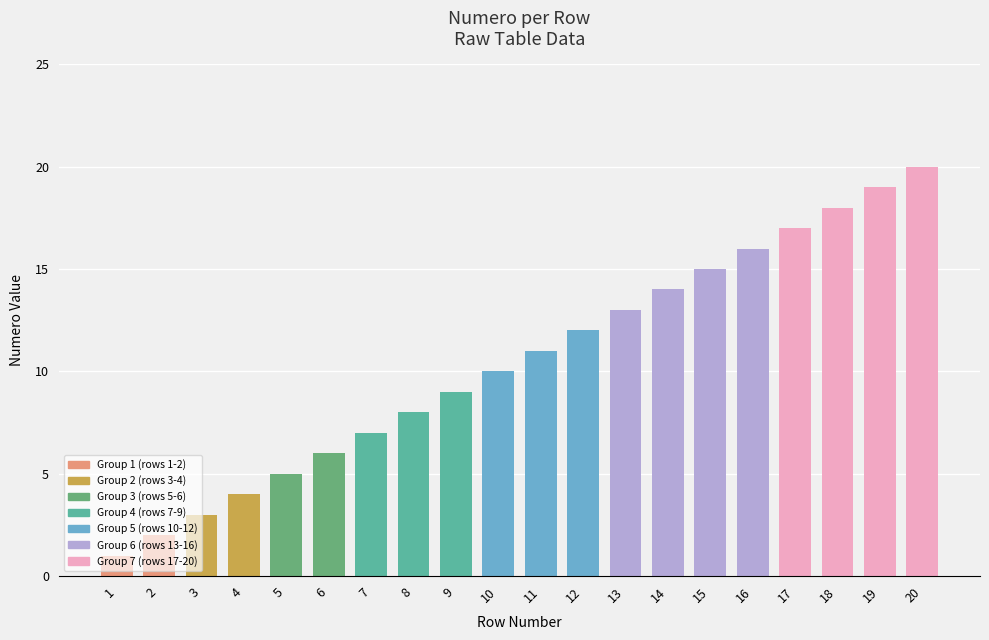

What is the ratio of the value at 4 to the value at 8?

0.5